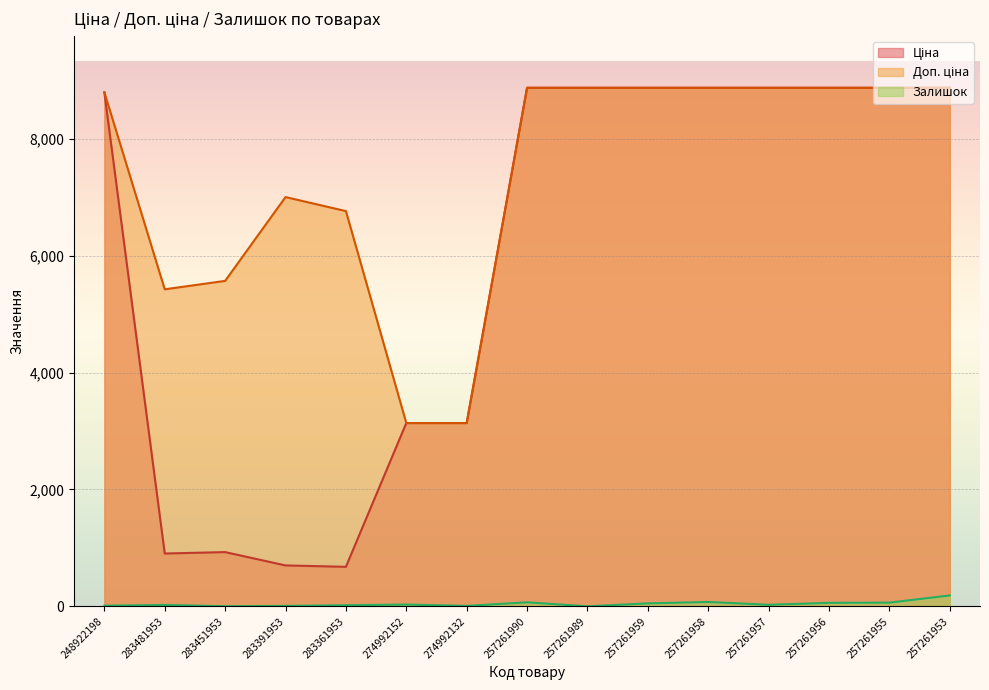

True or false: Залишок and Ціна cross at least once.

False